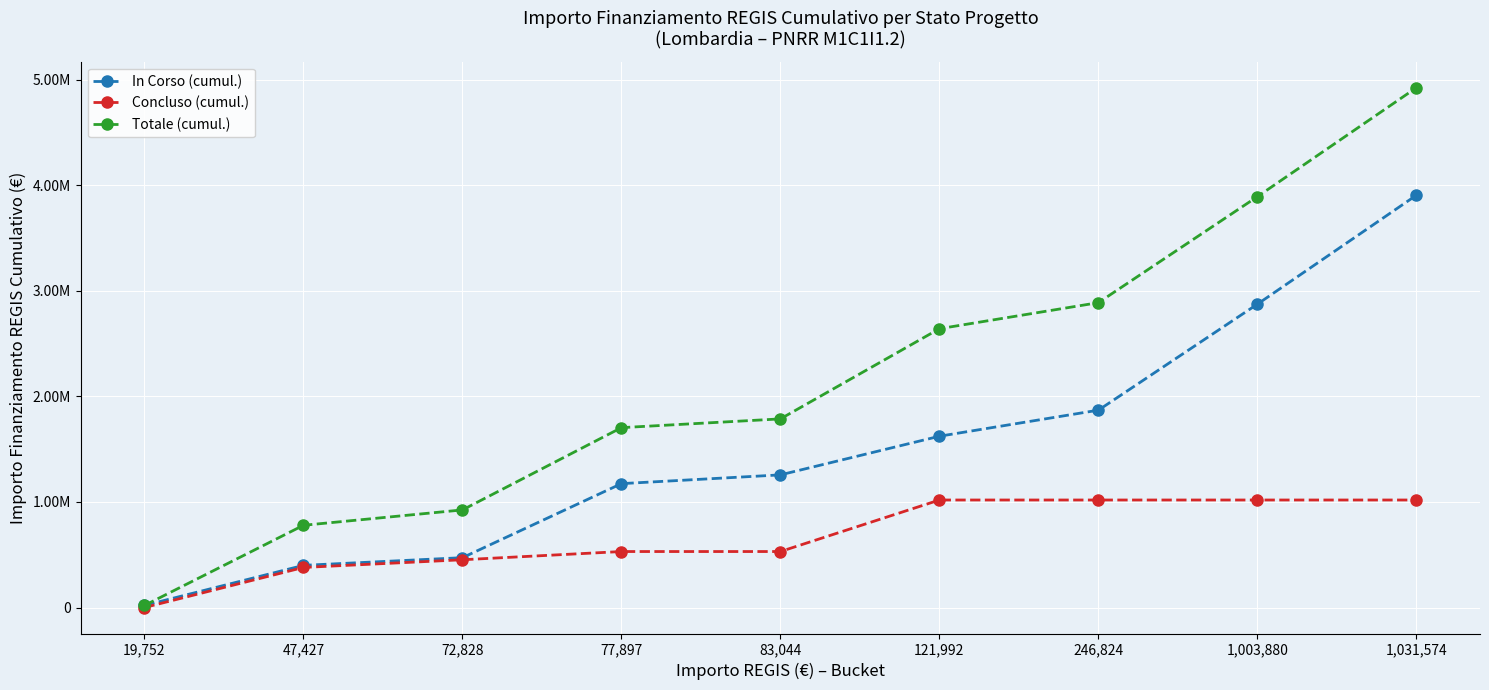

Is this an area chart (filled region under the line)?

No